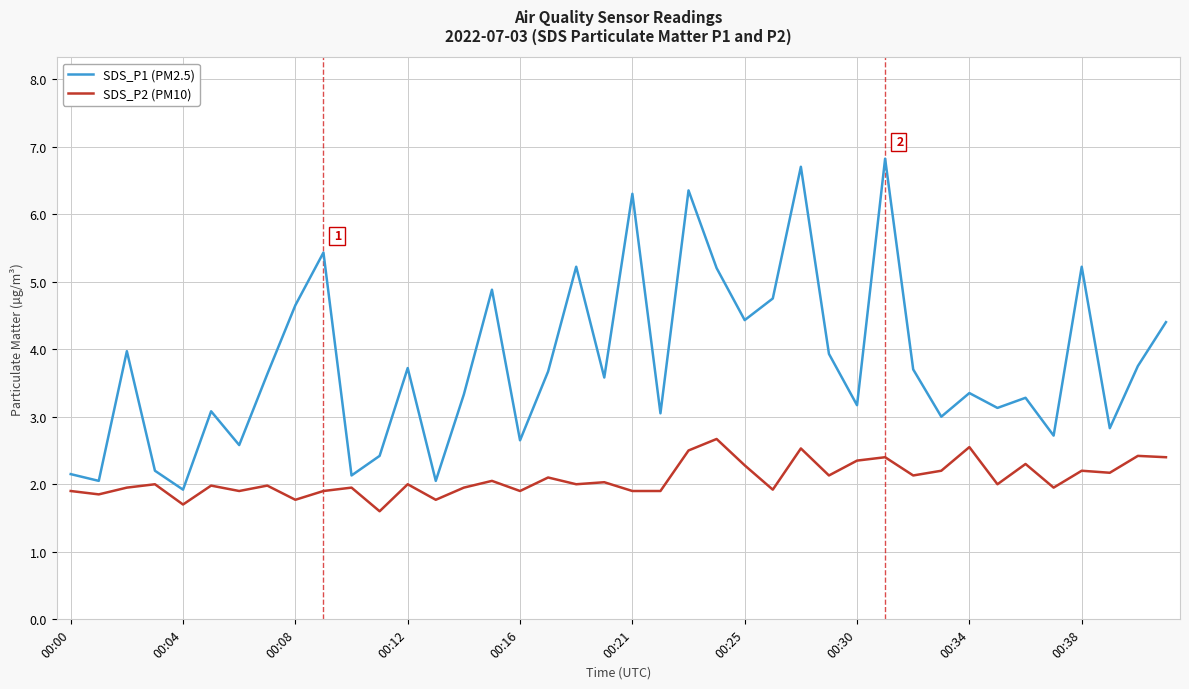

Which series has the largest total across all categories?

SDS_P1 (PM2.5)